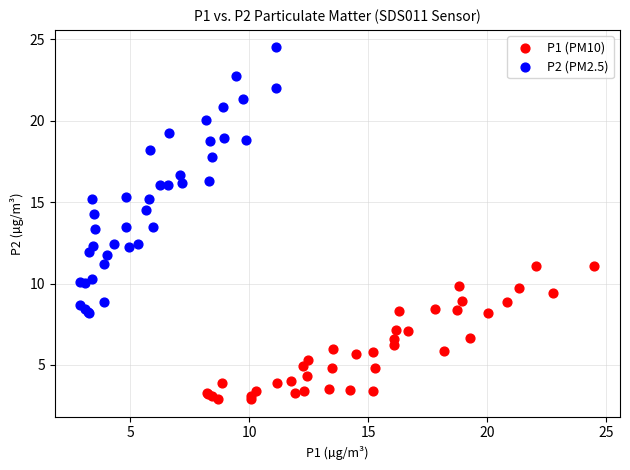

What are all the series names shown in the legend?

P1 (PM10), P2 (PM2.5)